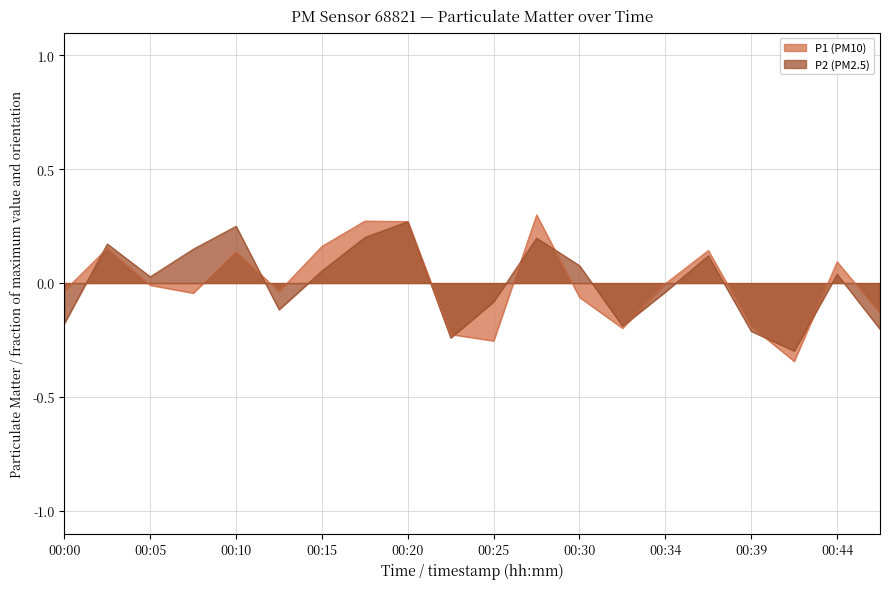

How many values in P1 are above zero?

8